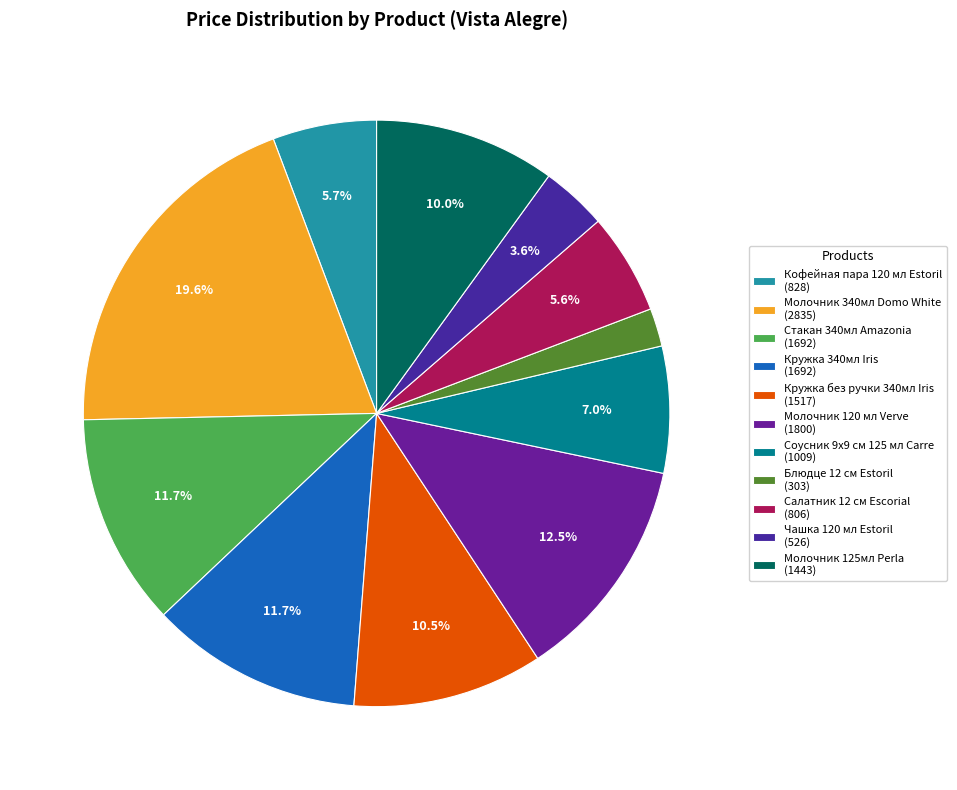

What percentage is the Кружка без ручки 340мл Iris slice, to the nearest percent?

10%